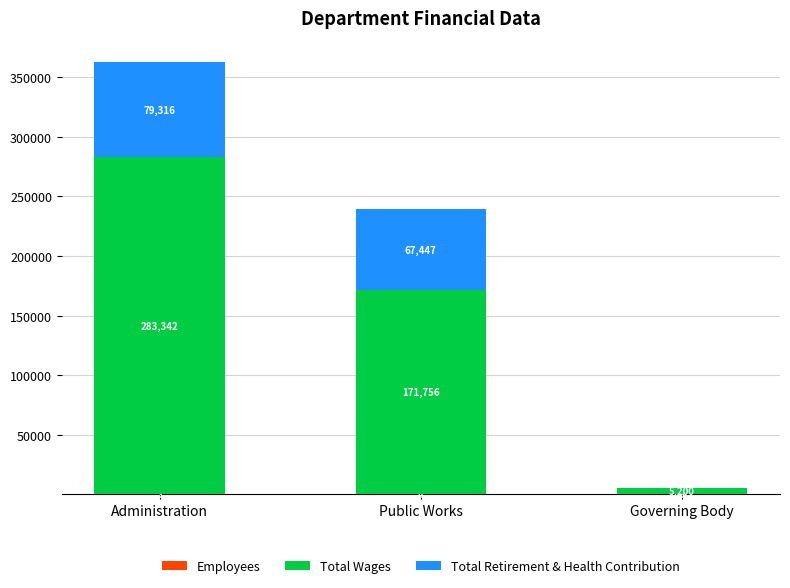

What is the total value across all series at Governing Body?

5205